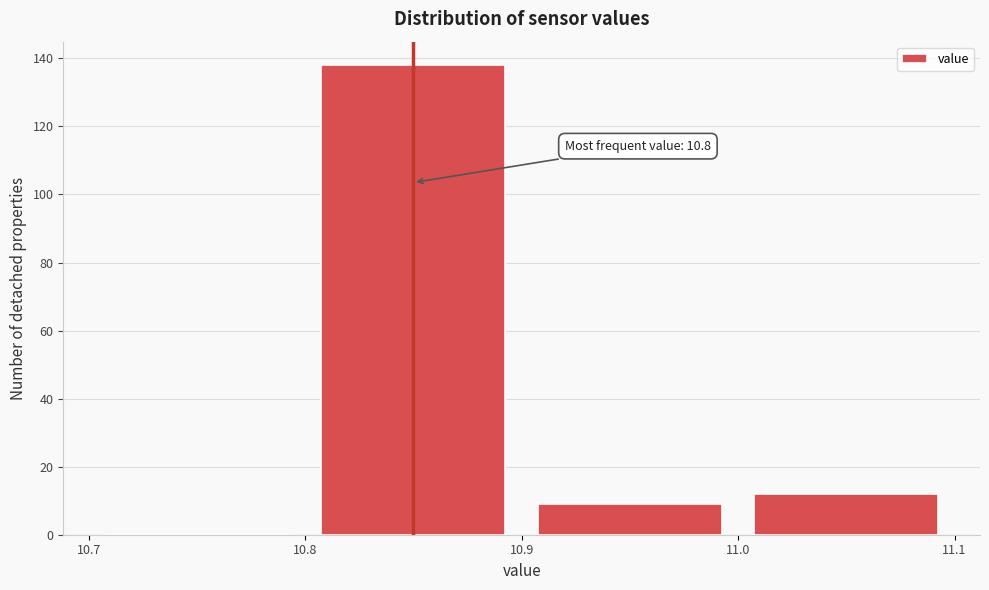

Which range on the x-axis has the tallest bar?

10.8 to 10.9